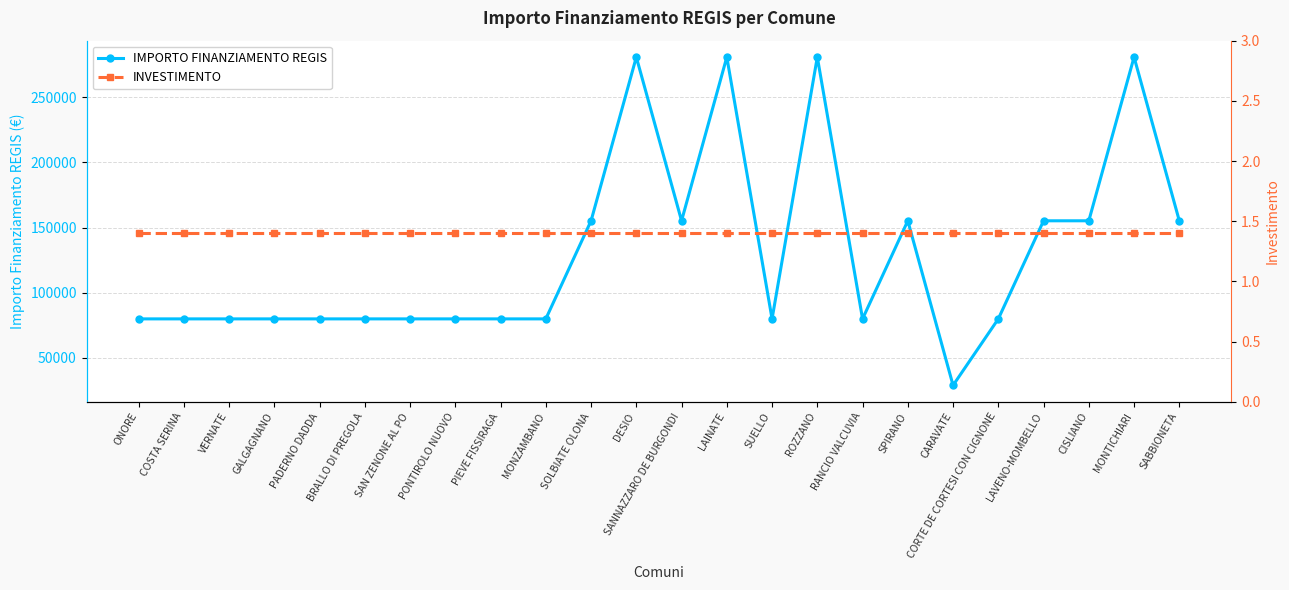

What are all the series names shown in the legend?

IMPORTO FINANZIAMENTO REGIS, INVESTIMENTO